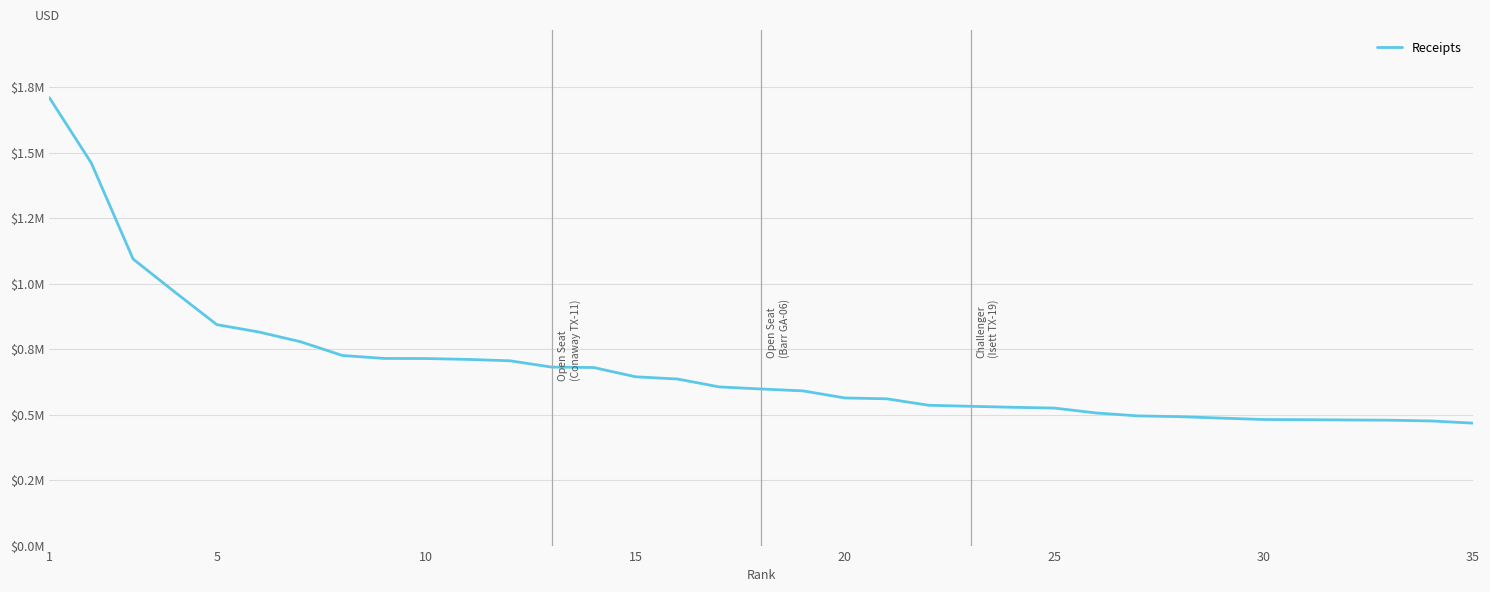

Is this an area chart (filled region under the line)?

No